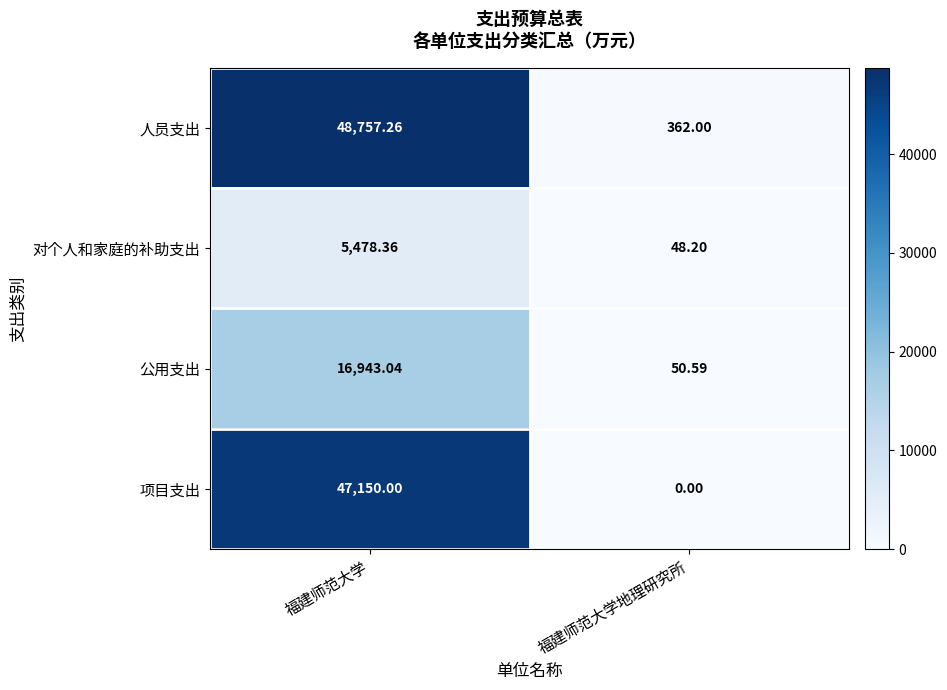

What is the total value across all series at 福建师范大学地理研究所?

460.8